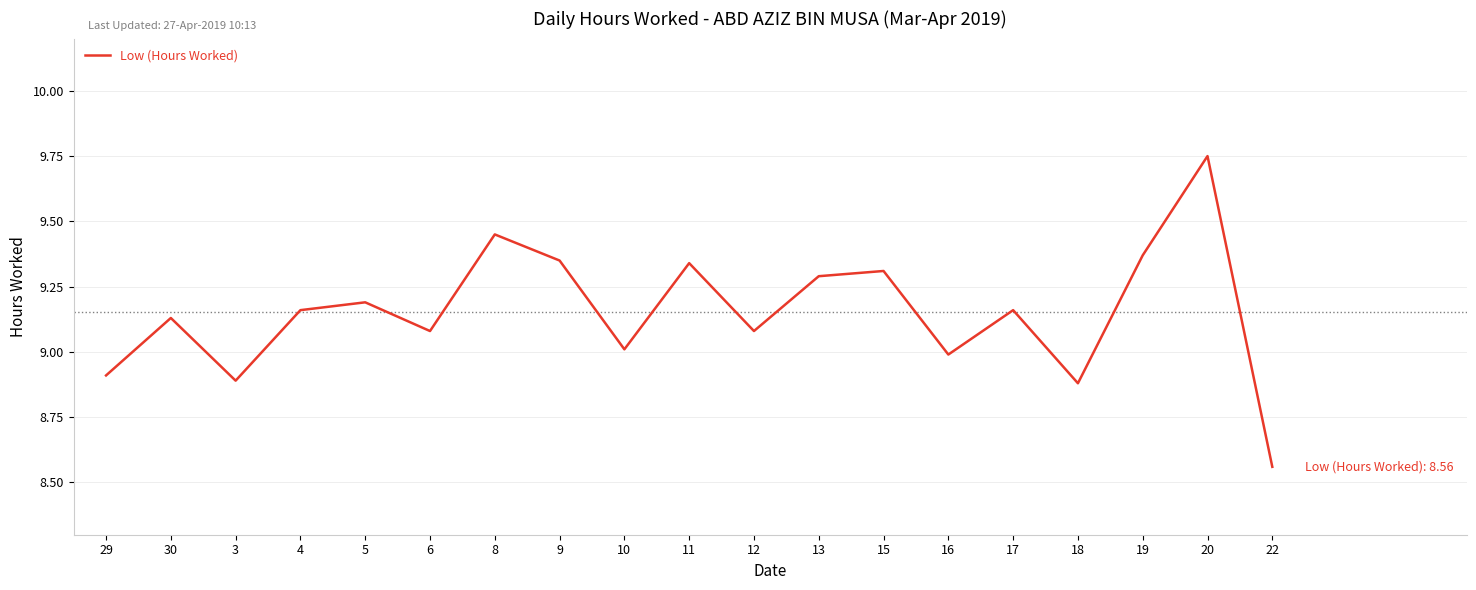

Which has a higher value, 3 or 12?

12